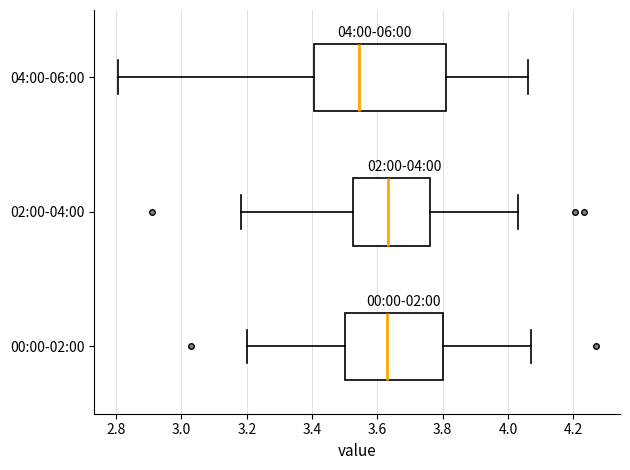

Which box is the widest, from its left edge to its right edge?

04:00-06:00